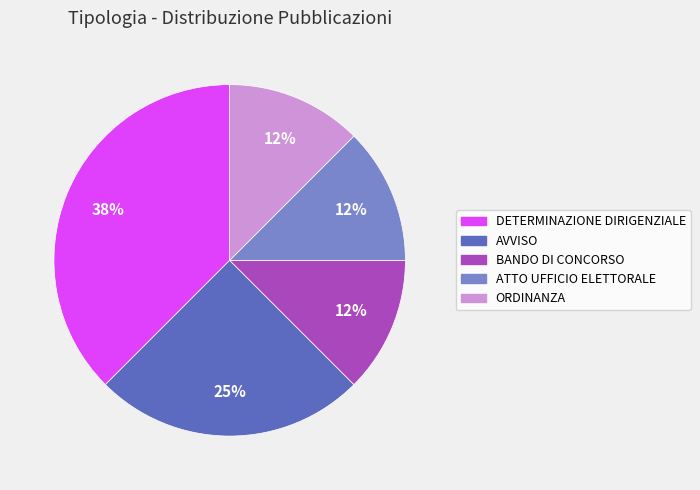

How many slices are in this pie chart?

5